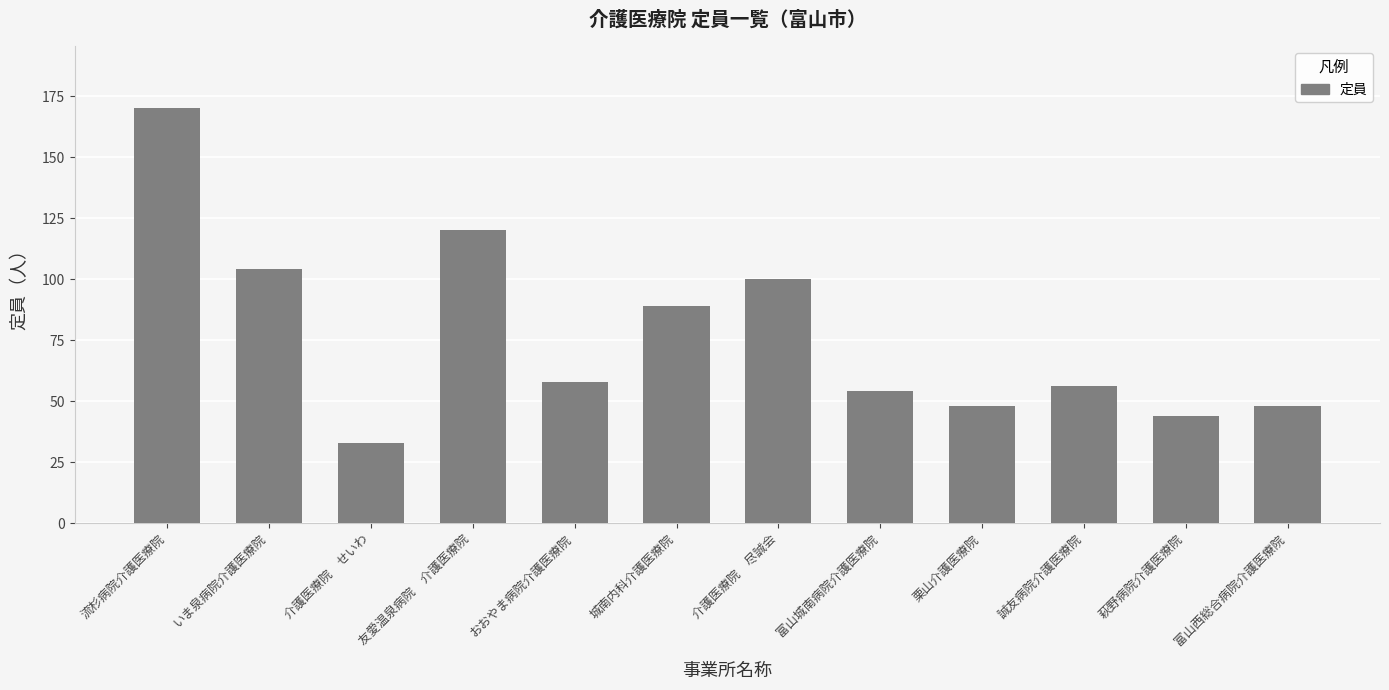

What is the sum of the values at 友愛温泉病院　介護医療院 and おおやま病院介護医療院?

178